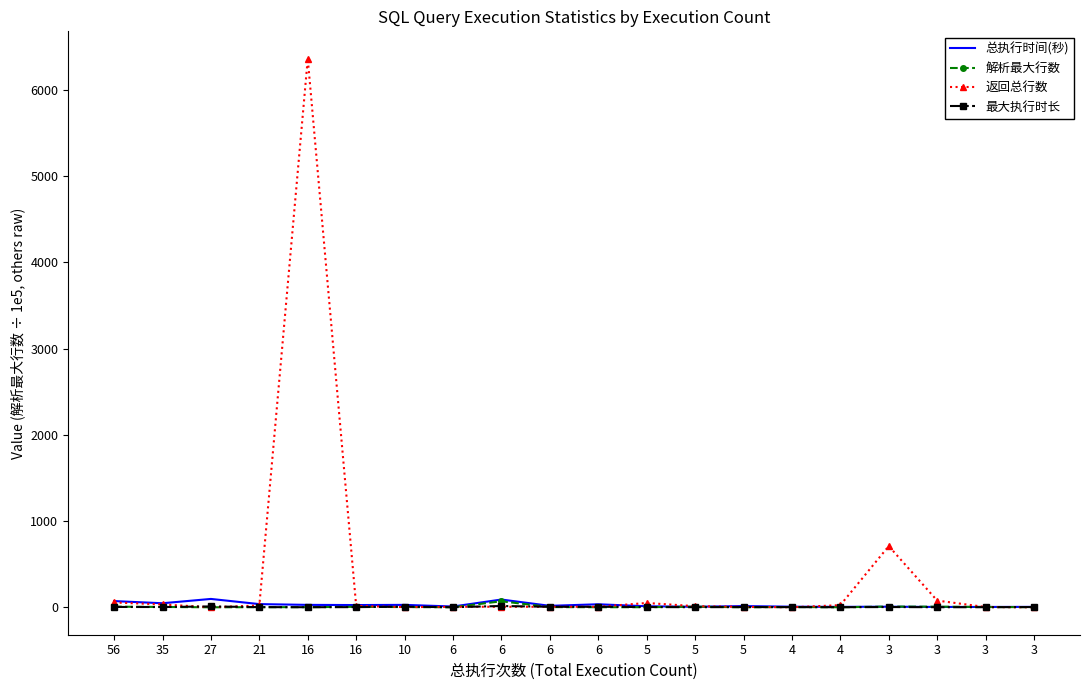

What is the difference between the highest and lowest values at 10?

26.0